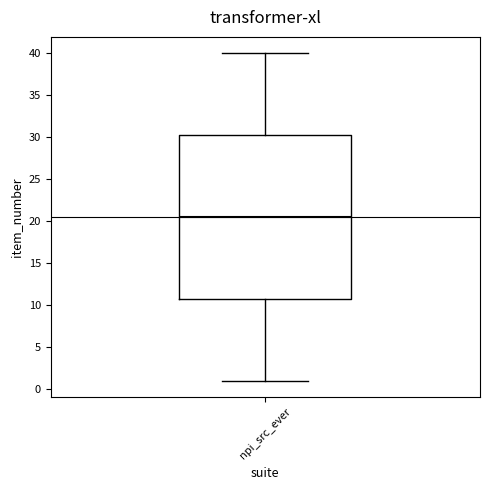

Where does the lower whisker of the box for npi_src_ever end on the y-axis? The values are not printed on the chart, so give them approximately, as read against the axis.

1.0